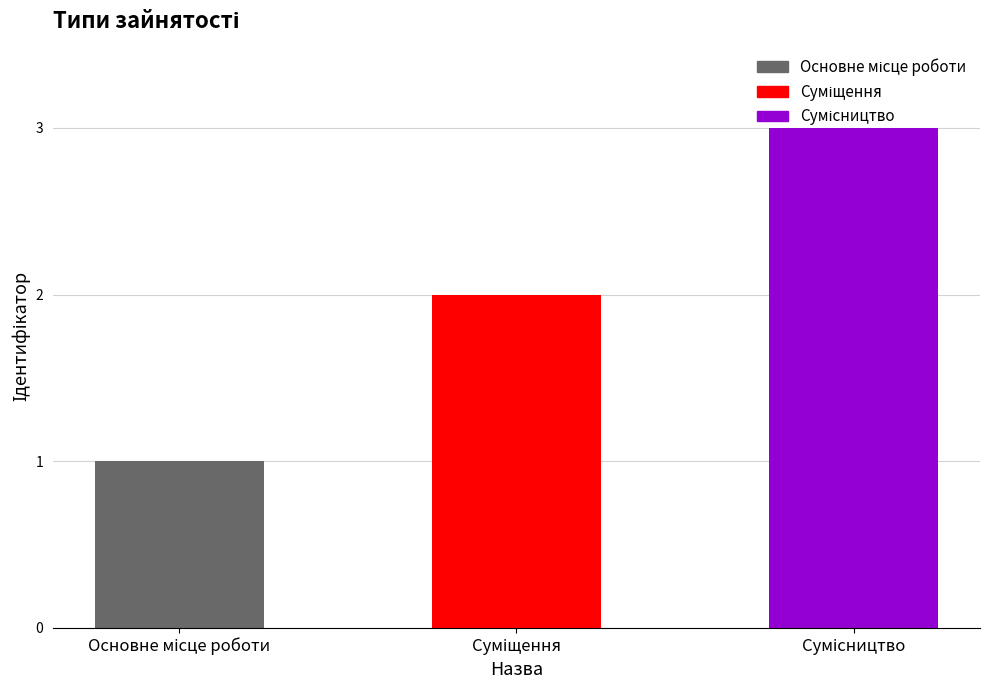

What is the sum of all values?

6